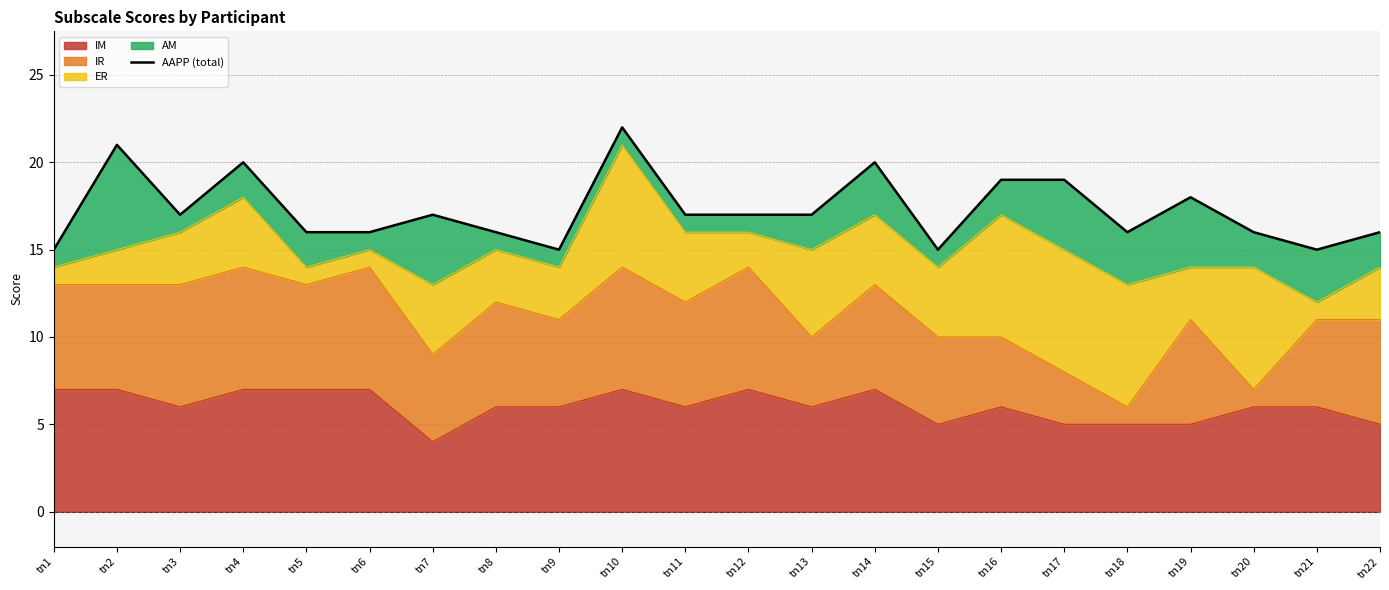

What is the smallest value displayed?

15